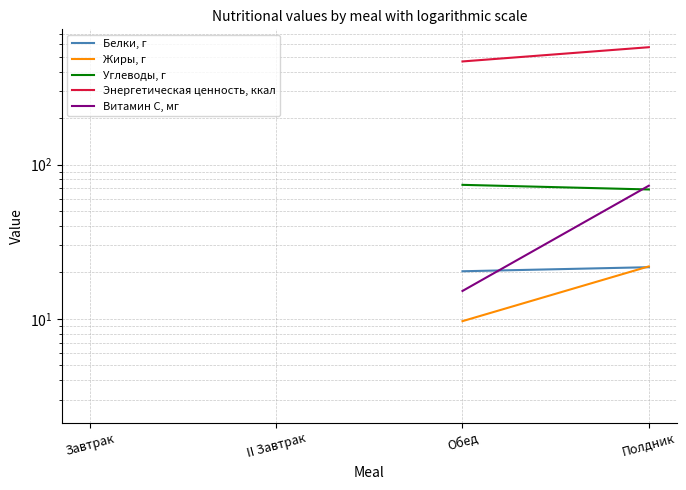

Between Завтрак and Полдник, which series saw the biggest shift?

Энергетическая ценность, ккал